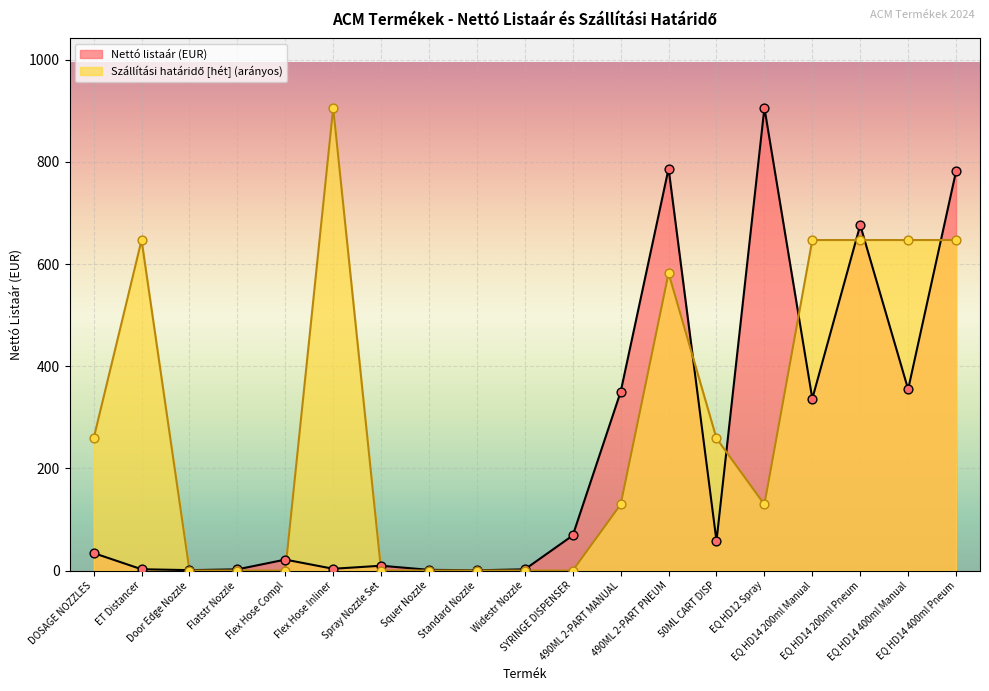

At which category is the sum across all series the highest?

EQ HD14 400ml Pneum